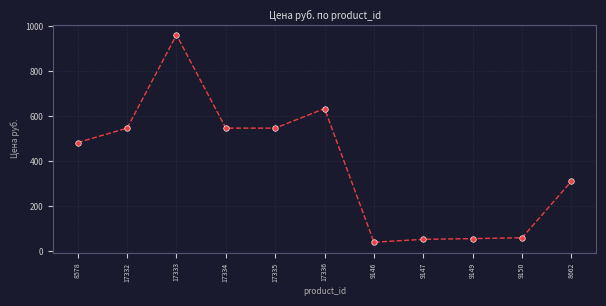

How many lines are shown in the chart?

1